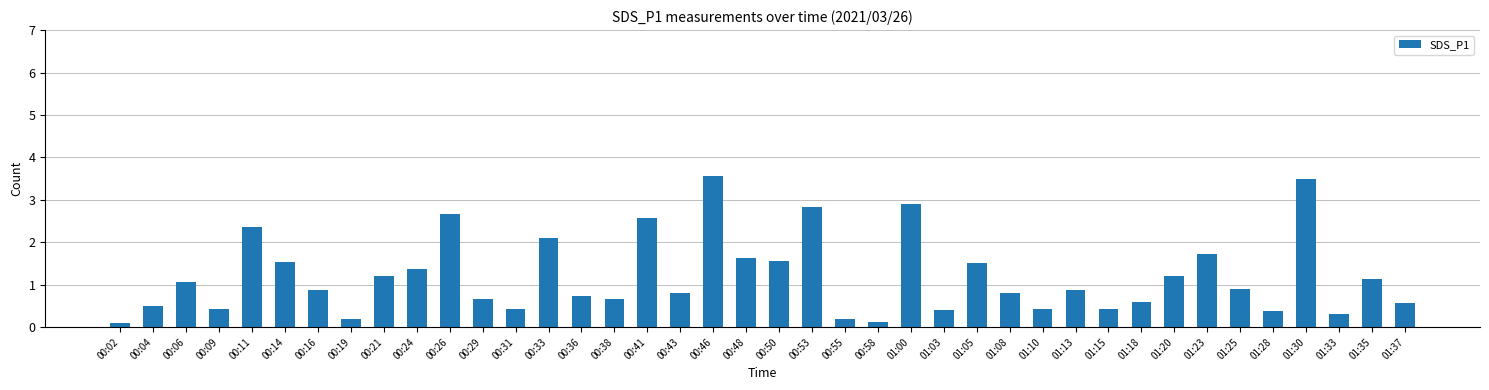

What is the difference between the maximum and minimum values?

3.5